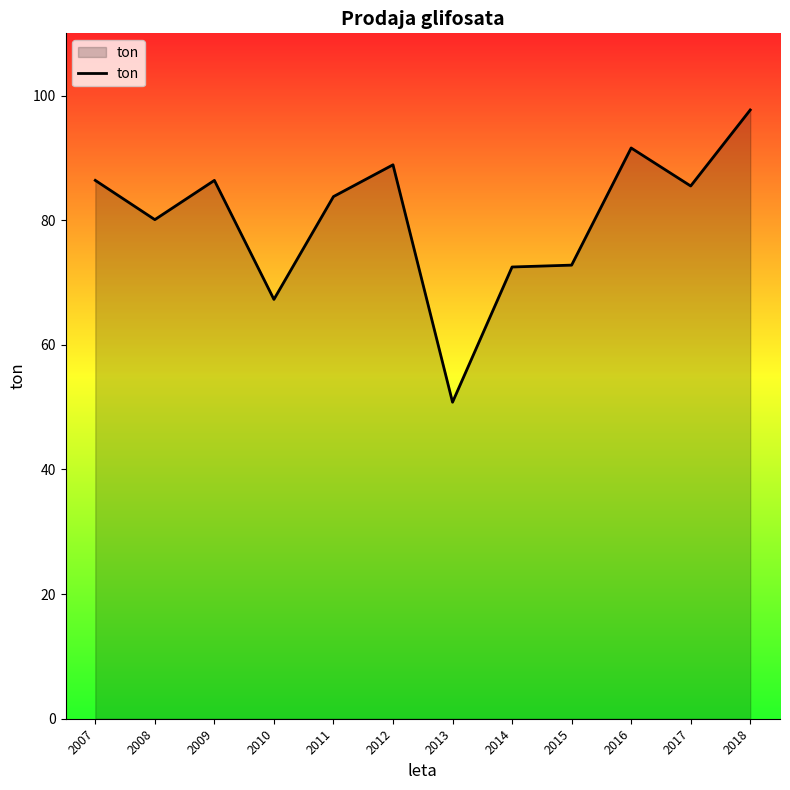

What is the greatest value displayed?

97.7